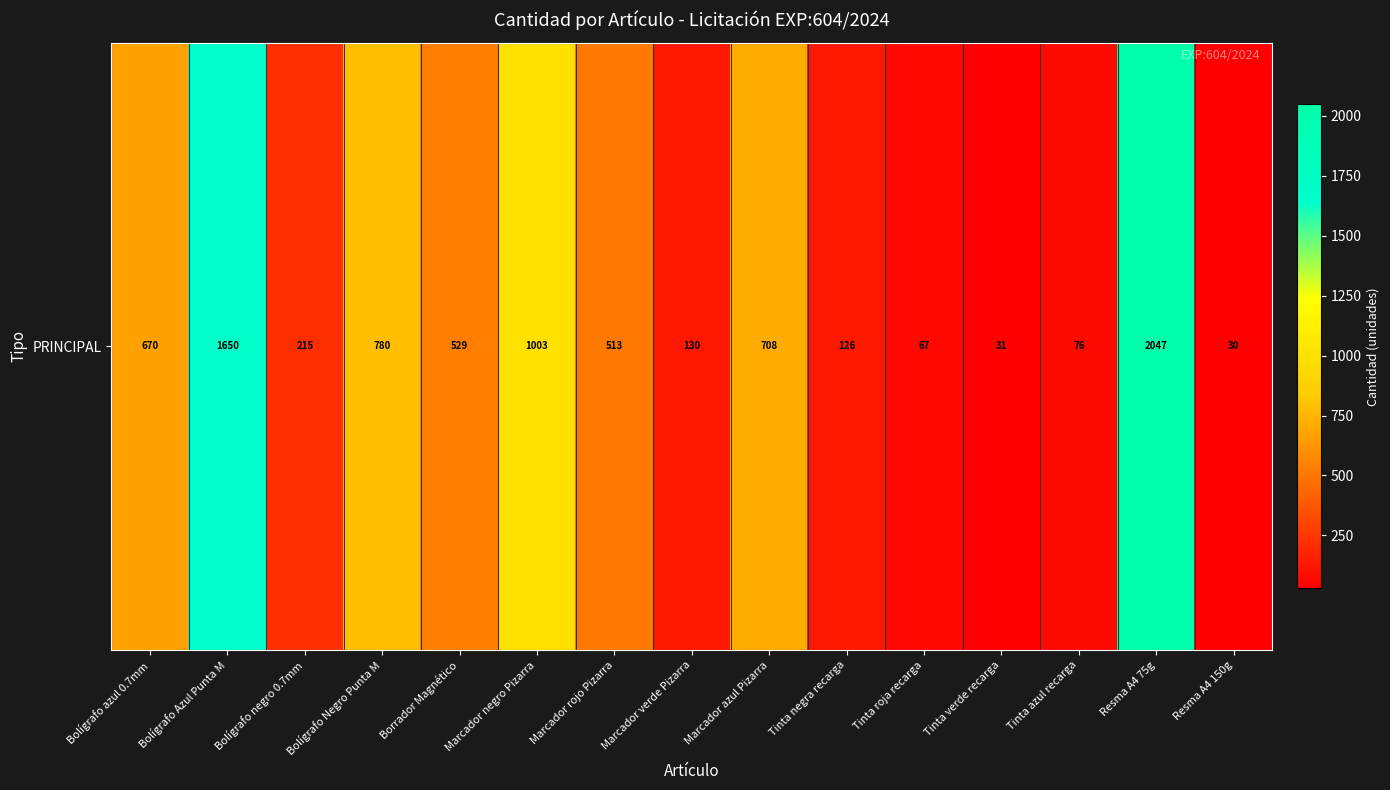

Read the value at Resma A4 75g.

2047